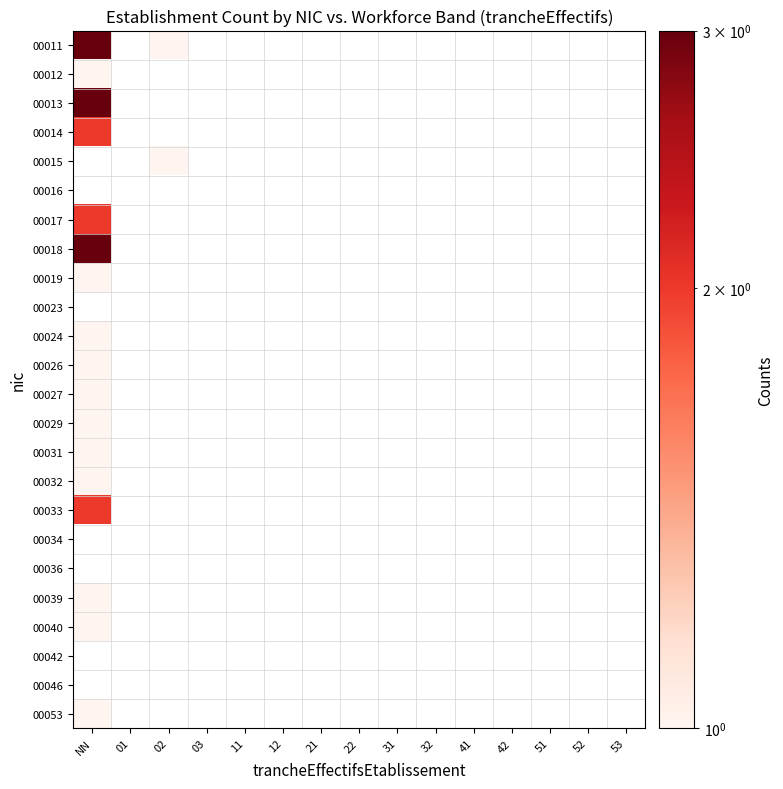

At how many categories does at least one series exceed 1?

1